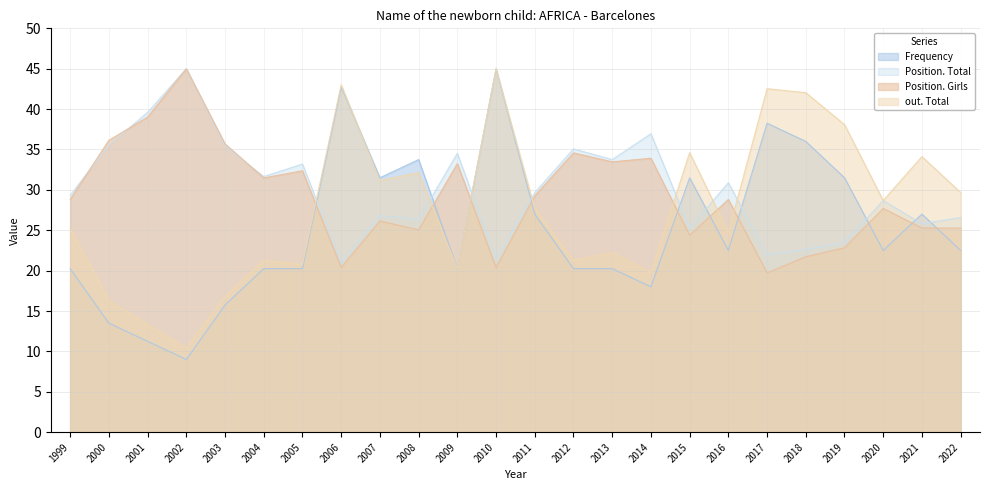

Reading right to left, list all the values displayed in this chart.

Frequency: 2022=22.5	2021=27.0	2020=22.5	2019=31.5	2018=36.0	2017=38.2	2016=22.5	2015=31.5	2014=18.0	2013=20.2	2012=20.2	2011=27.0	2010=45.0	2009=20.2	2008=33.8	2007=31.5	2006=42.8	2005=20.2	2004=20.2	2003=15.7	2002=9.0	2001=11.2	2000=13.5	1999=20.2
Position. Total: 2022=26.6	2021=25.8	2020=28.7	2019=23.5	2018=22.6	2017=21.9	2016=30.9	2015=25.3	2014=36.9	2013=33.8	2012=35.1	2011=29.7	2010=21.4	2009=34.5	2008=26.4	2007=26.8	2006=21.0	2005=33.2	2004=31.7	2003=35.4	2002=45.0	2001=39.6	2000=35.5	1999=29.3
Position. Girls: 2022=25.3	2021=25.3	2020=27.7	2019=22.8	2018=21.7	2017=19.7	2016=28.8	2015=24.4	2014=33.9	2013=33.5	2012=34.6	2011=29.3	2010=20.4	2009=33.3	2008=25.0	2007=26.2	2006=20.4	2005=32.4	2004=31.5	2003=35.7	2002=45.0	2001=39.0	2000=36.1	1999=28.8
out. Total: 2022=29.7	2021=34.1	2020=28.7	2019=38.1	2018=42.0	2017=42.5	2016=24.7	2015=34.6	2014=19.8	2013=22.3	2012=21.3	2011=27.7	2010=45.0	2009=20.3	2008=32.1	2007=31.2	2006=43.0	2005=20.8	2004=21.3	2003=16.8	2002=10.4	2001=13.4	2000=16.3	1999=25.2